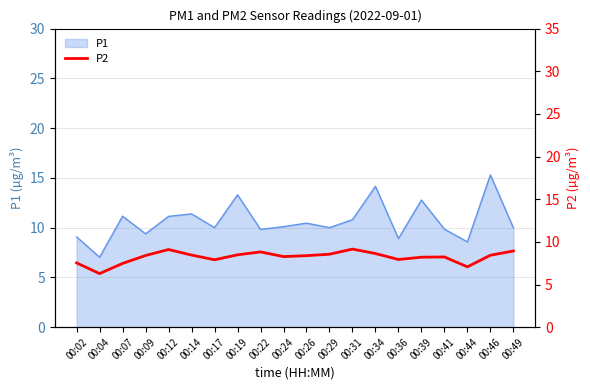

Is it true that P1 equals 8.9 at 00:36?

True